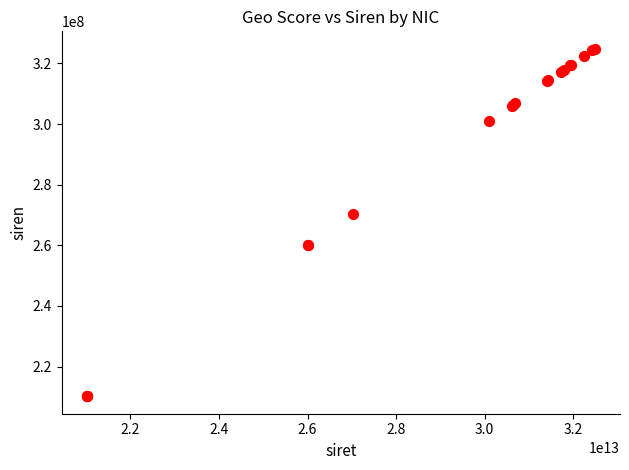

What Y value in the scatter plot is closest to 267520161?

270200884